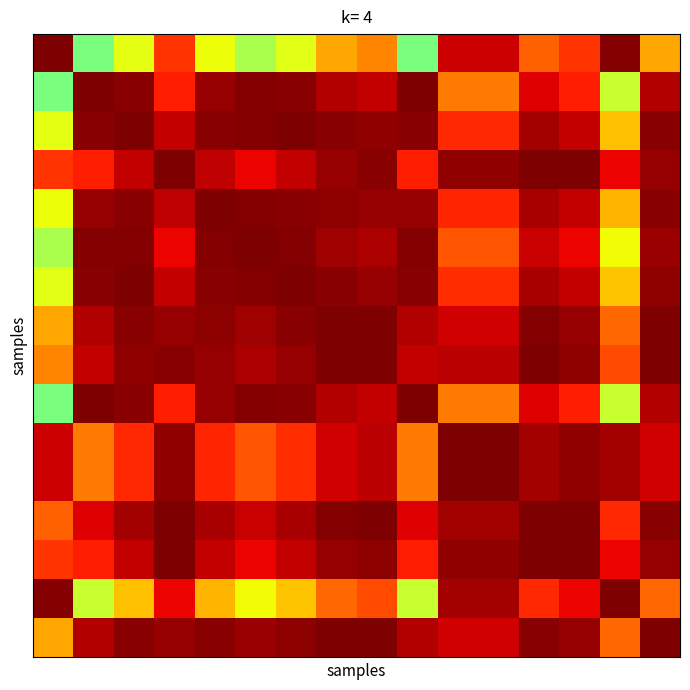

How many series are shown in this chart?

16